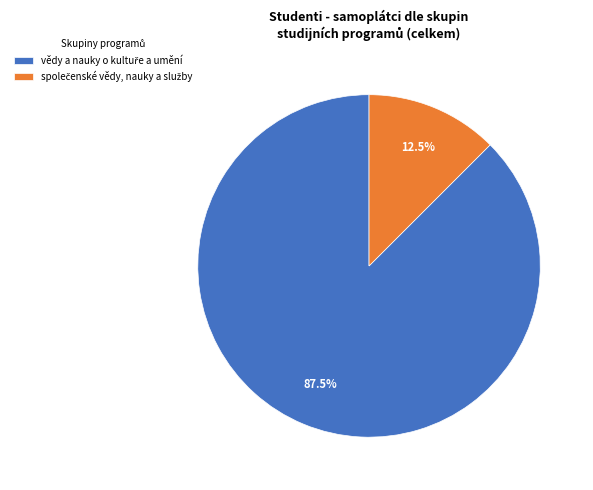

Does any single category account for the majority?

Yes